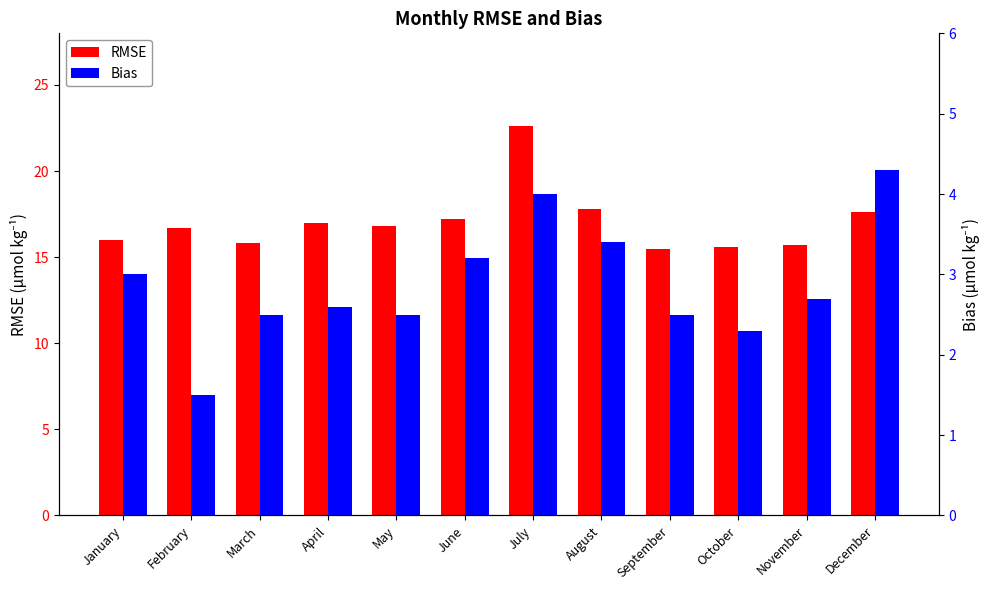

The value of Bias at April is 2.6. True or false?

True